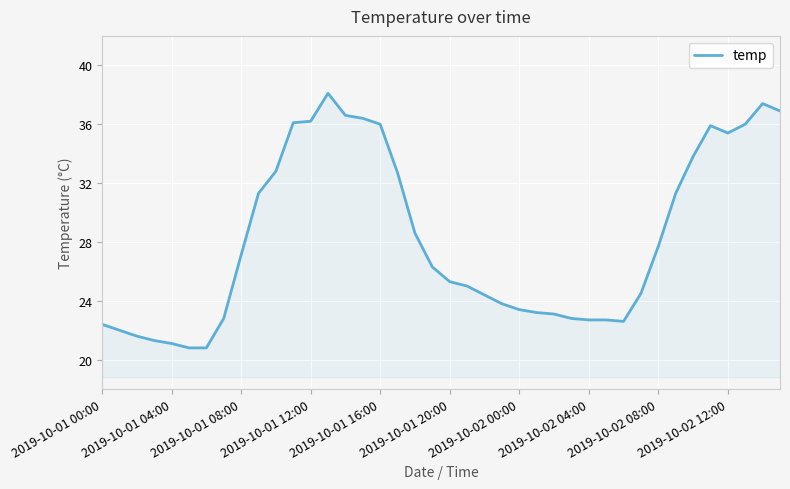

What is the maximum value shown in the chart?

38.1